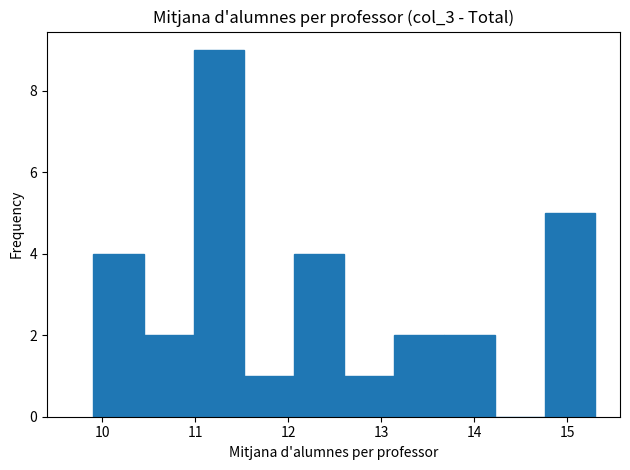

Reading left to right, transcribe this chart: for each bar, give the range it covers on the x-axis and its height. Neither the bar edges nor the heights are printed on the chart, so give them approximately, as read against the axes.

9.9 to 10.4: 4
10.4 to 11.0: 2
11.0 to 11.5: 9
11.5 to 12.1: 1
12.1 to 12.6: 4
12.6 to 13.1: 1
13.1 to 13.7: 2
13.7 to 14.2: 2
14.2 to 14.8: 0
14.8 to 15.3: 5